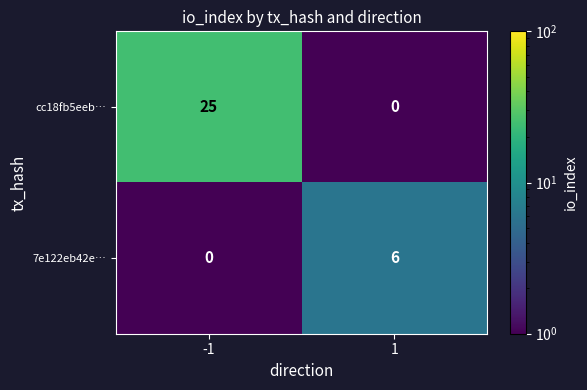

How many values in the 7e122eb42e… series are below 6?

1